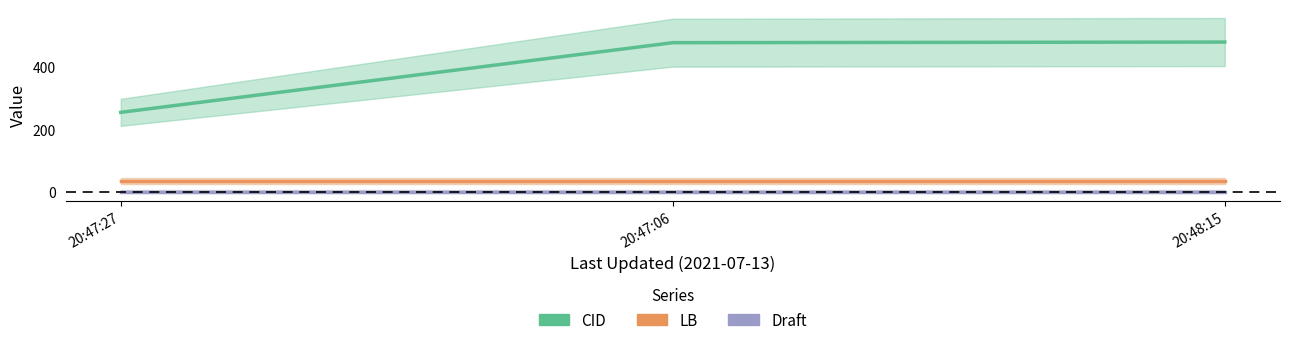

Is it true that Draft equals 0 at 20:47:27?

True